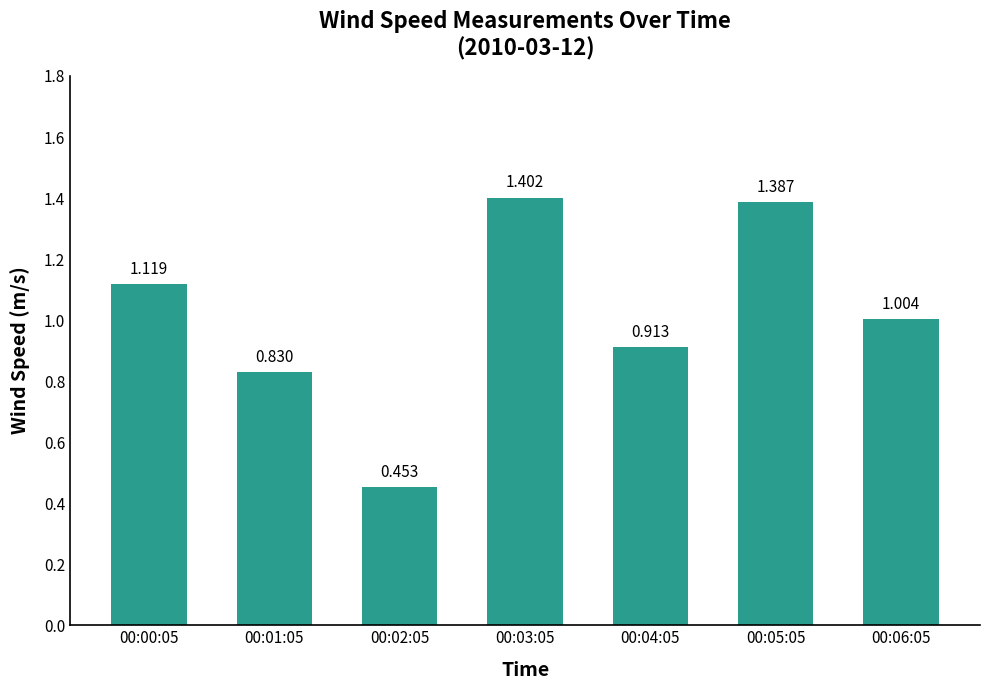

What is the difference between the values at 00:03:05 and 00:04:05?

0.5